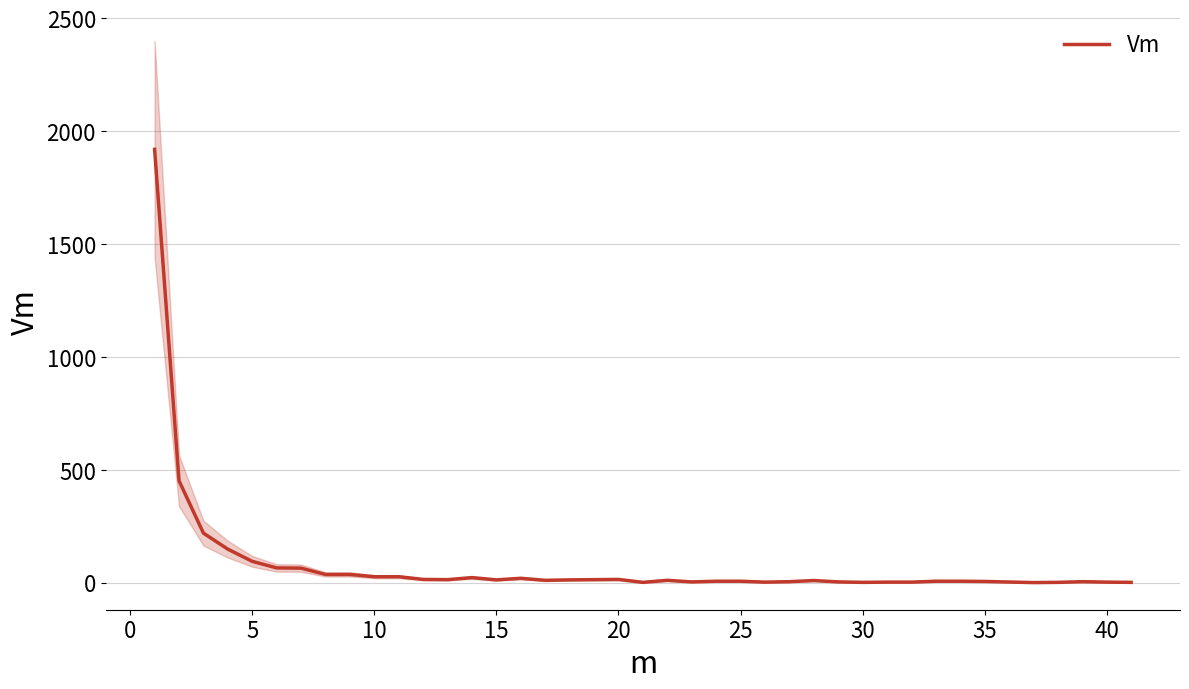

What is the maximum value for Vm?

1920